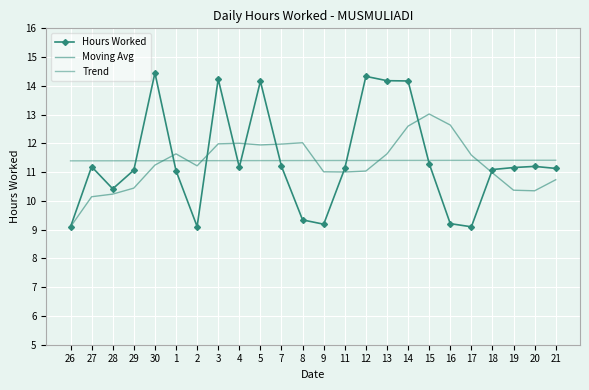

What is the minimum value for Hours Worked?

9.1